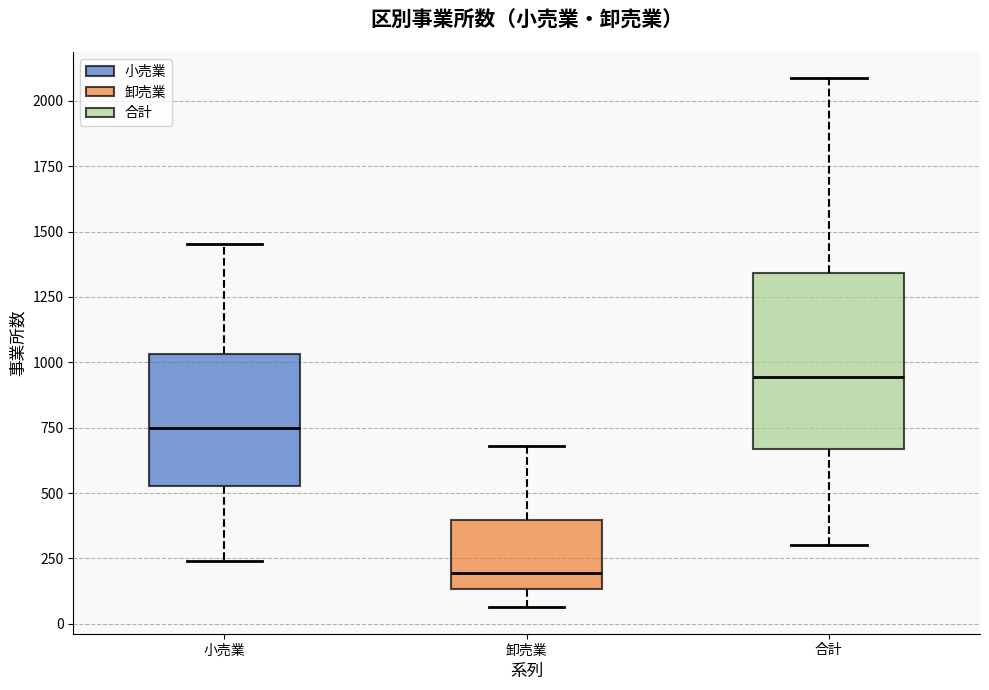

Reading left to right, transcribe this box plot: for each box, give where its median line is, the range the box spans, and where its two whiskers end, as read against the y-axis. The values are not printed on the chart, so give them approximately, as read against the axis.

小売業: median 750, box 550 to 1050, whiskers 250 to 1450
卸売業: median 200, box 150 to 400, whiskers 50 to 700
合計: median 950, box 650 to 1350, whiskers 300 to 2100